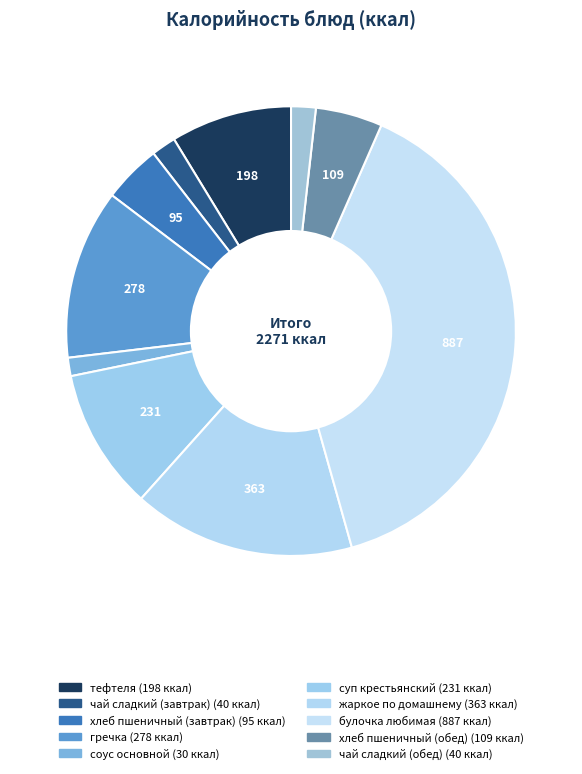

What percentage is the хлеб пшеничный (обед) slice, to the nearest percent?

5%